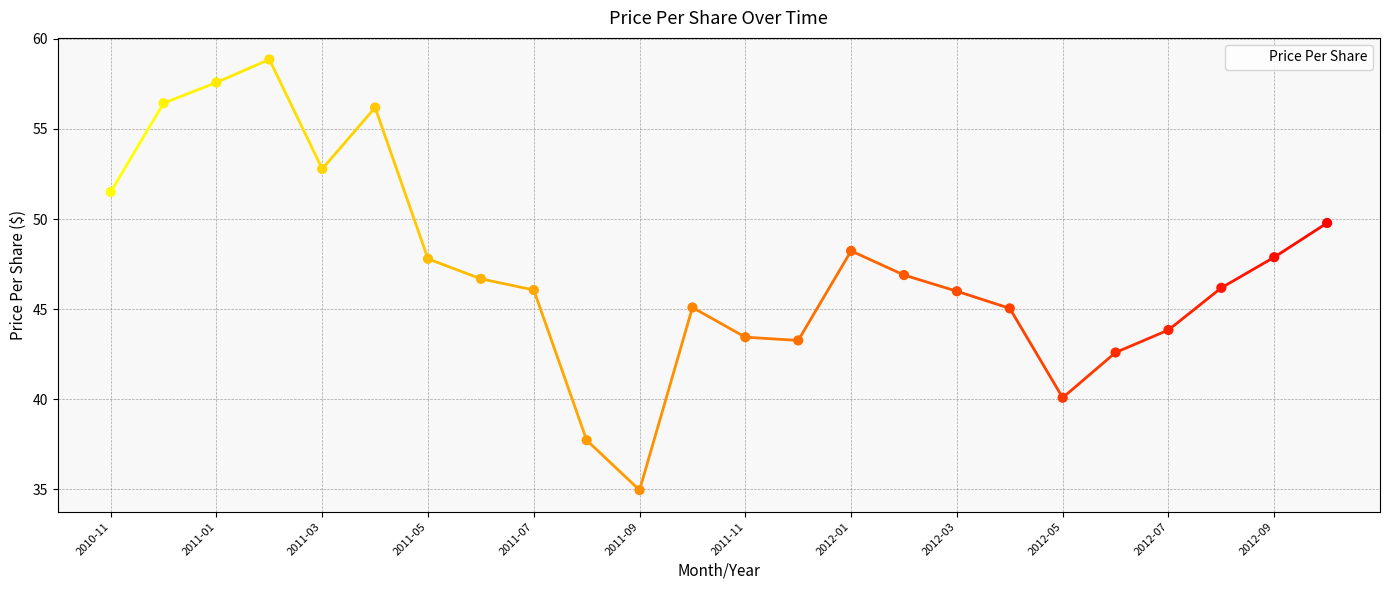

What is the difference between the maximum and minimum values?

23.9